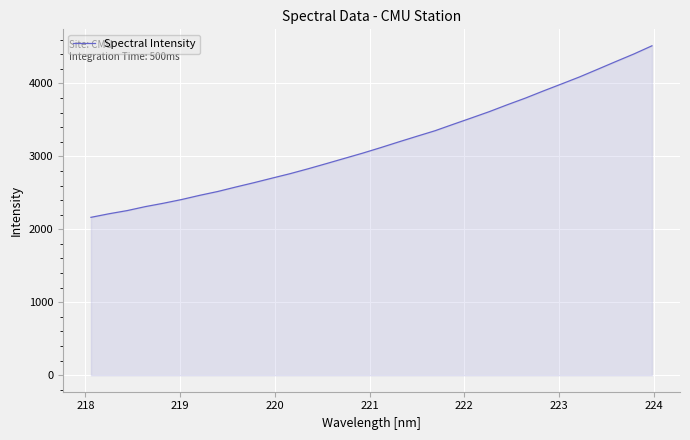

What is the greatest value displayed?

4514.4